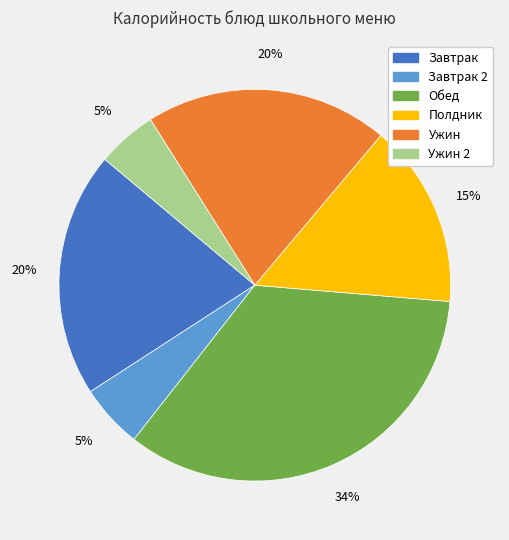

To the nearest percent, what is the difference between the largest and smallest slice percentages?

29%